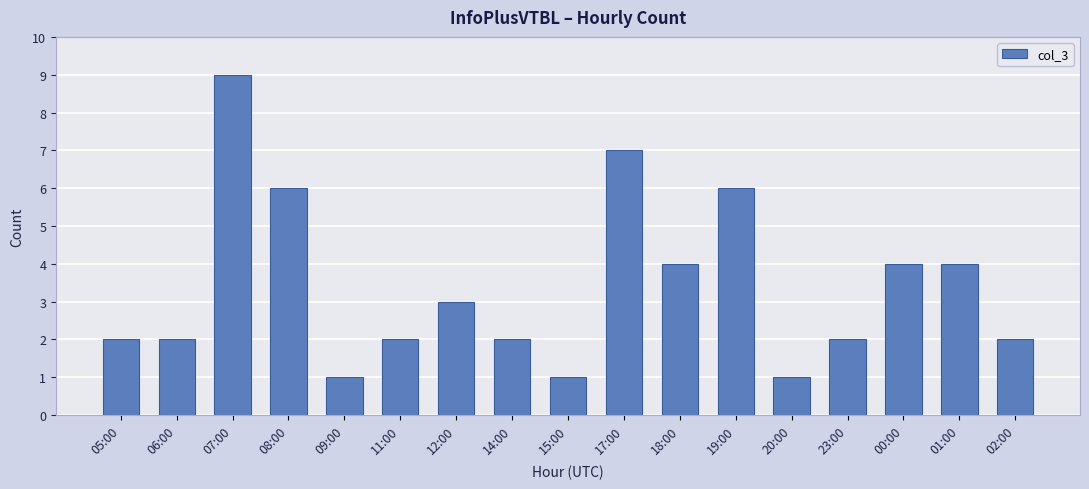

How many bars are there in total?

17